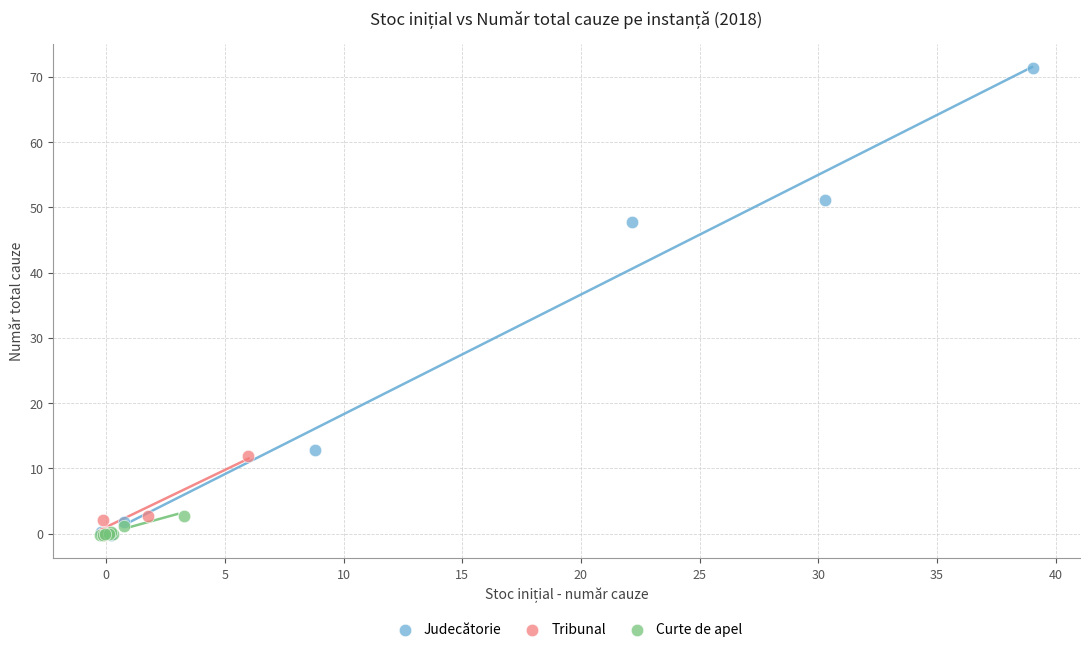

Which series has the widest spread of Y values?

Judecătorie